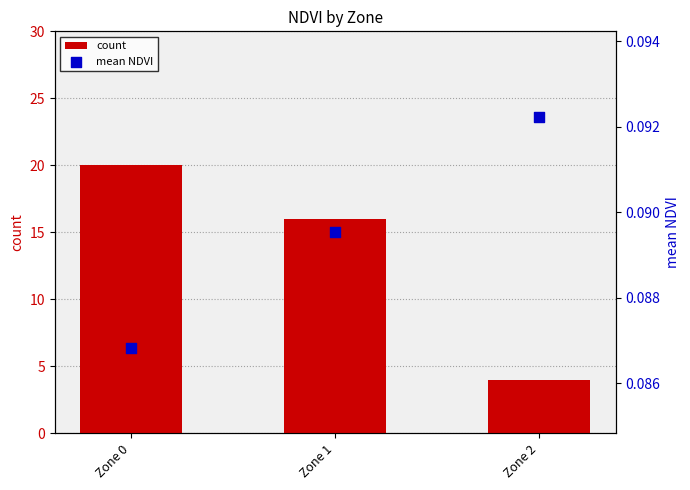

At how many categories does at least one series exceed 8?

2